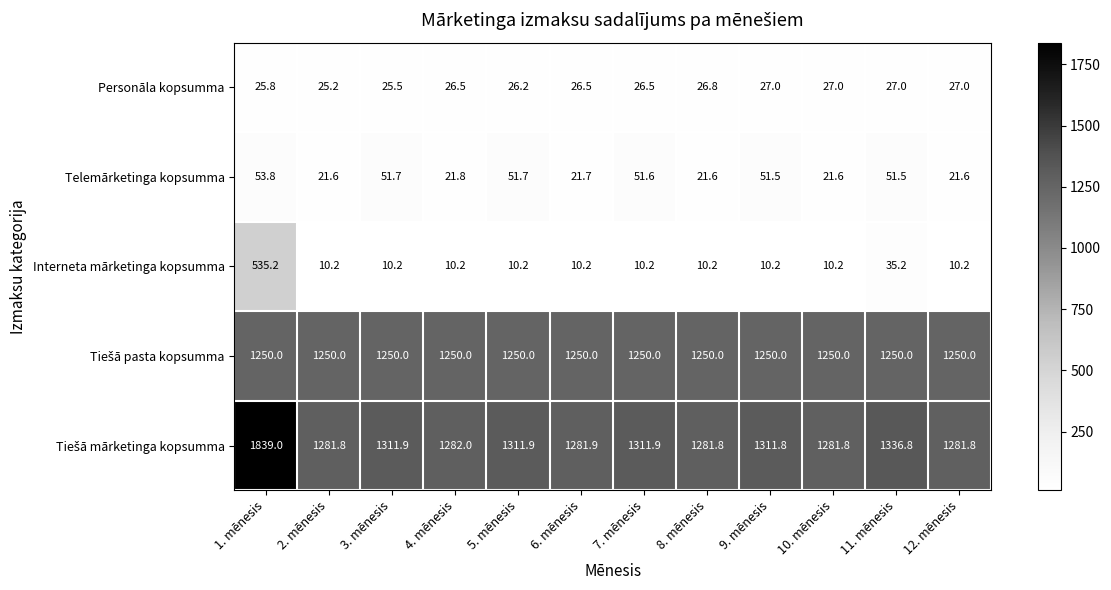

How many categories are shown in the chart?

12